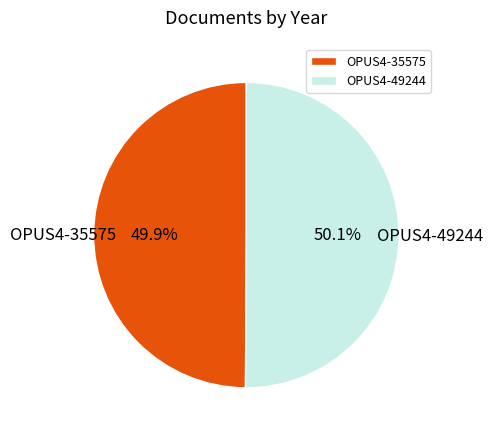

What percentage is the OPUS4-35575 slice, to the nearest percent?

50%